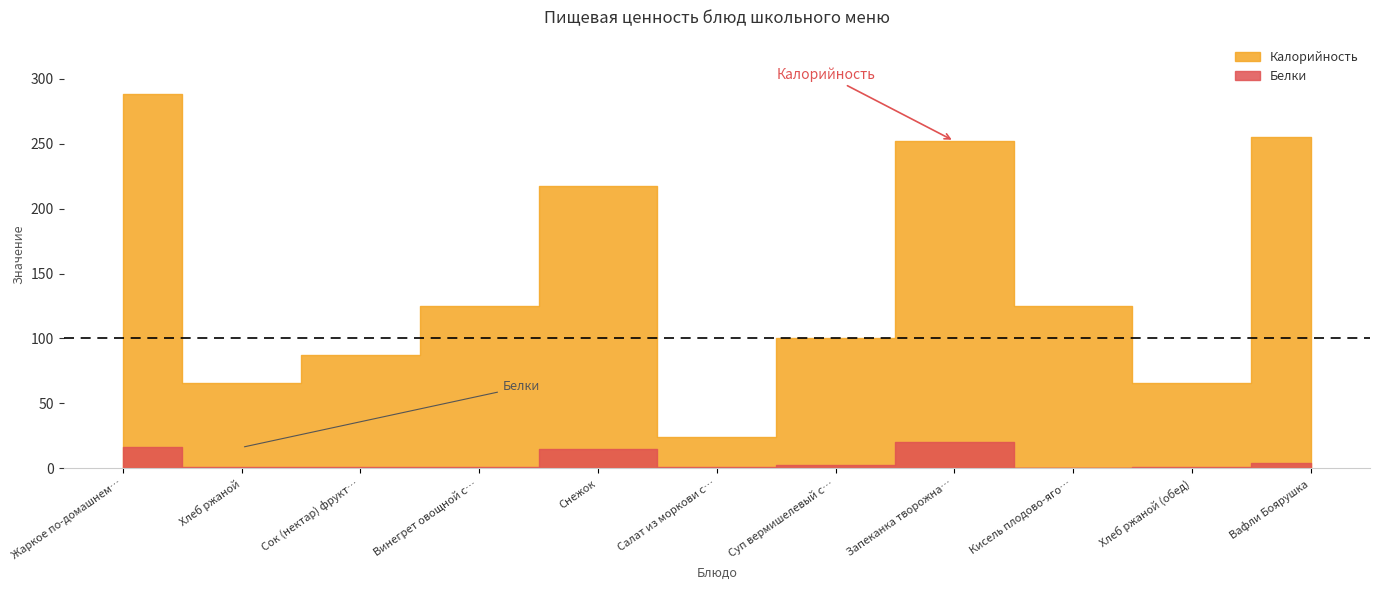

True or false: Белки and Калорийность intersect in this chart.

False